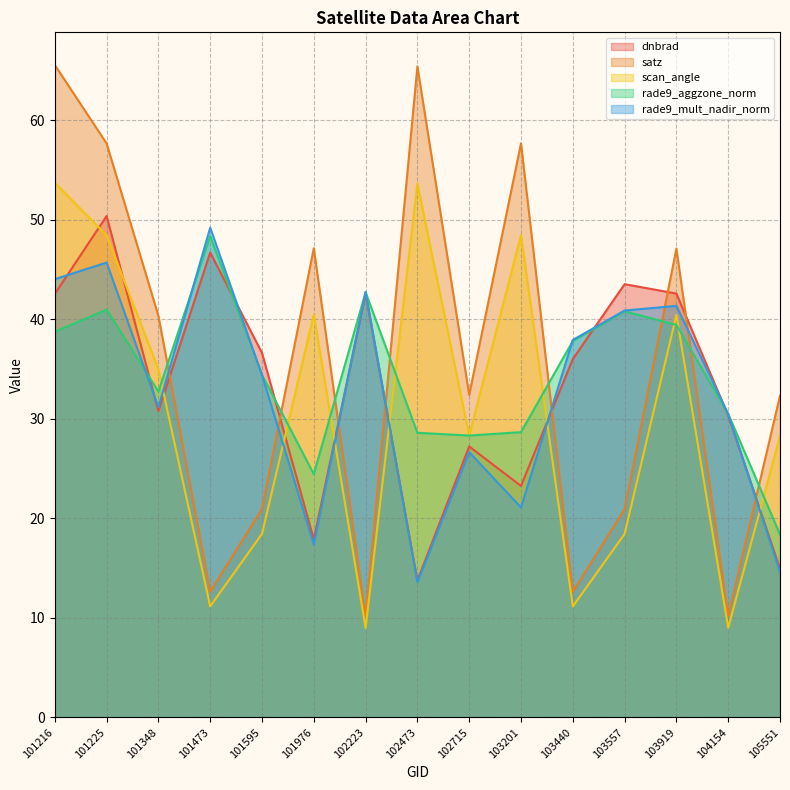

In satz, how many points are lower than both neighbors (excluding endpoints)?

5